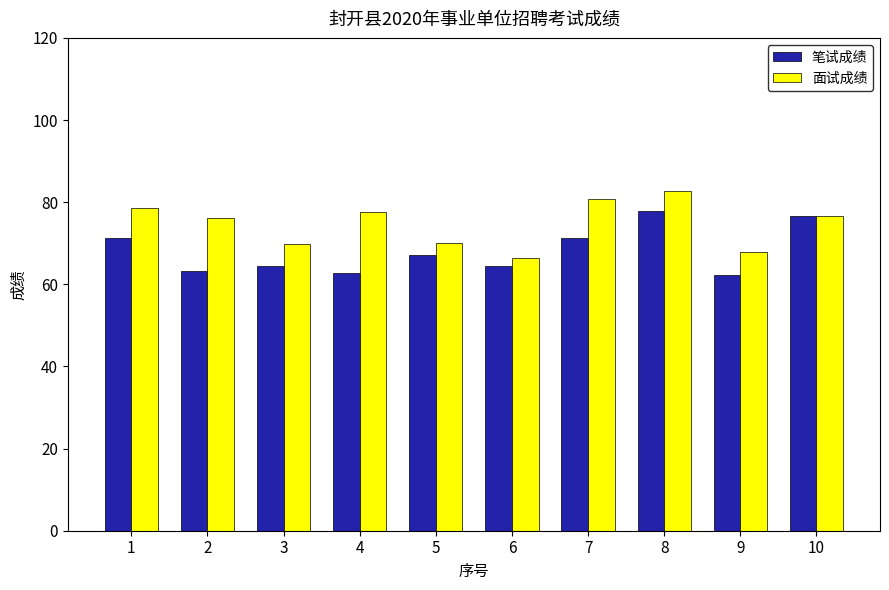

Are the bars grouped side by side (vs. stacked)?

Yes